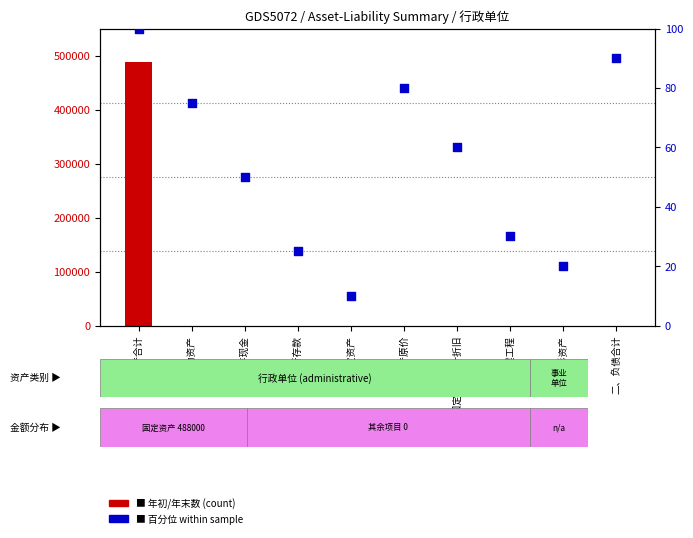

At which category is the sum across all series the highest?

一、资产合计